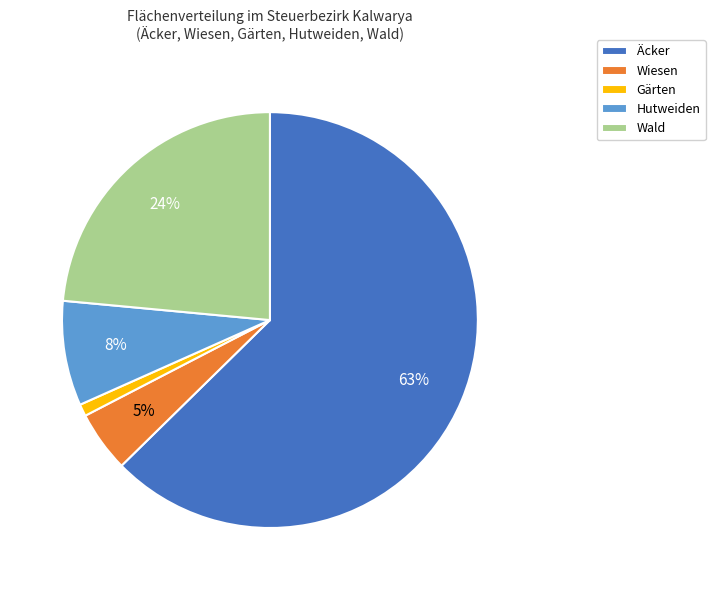

Rank the categories by value from lowest to highest.

Gärten, Wiesen, Hutweiden, Wald, Äcker